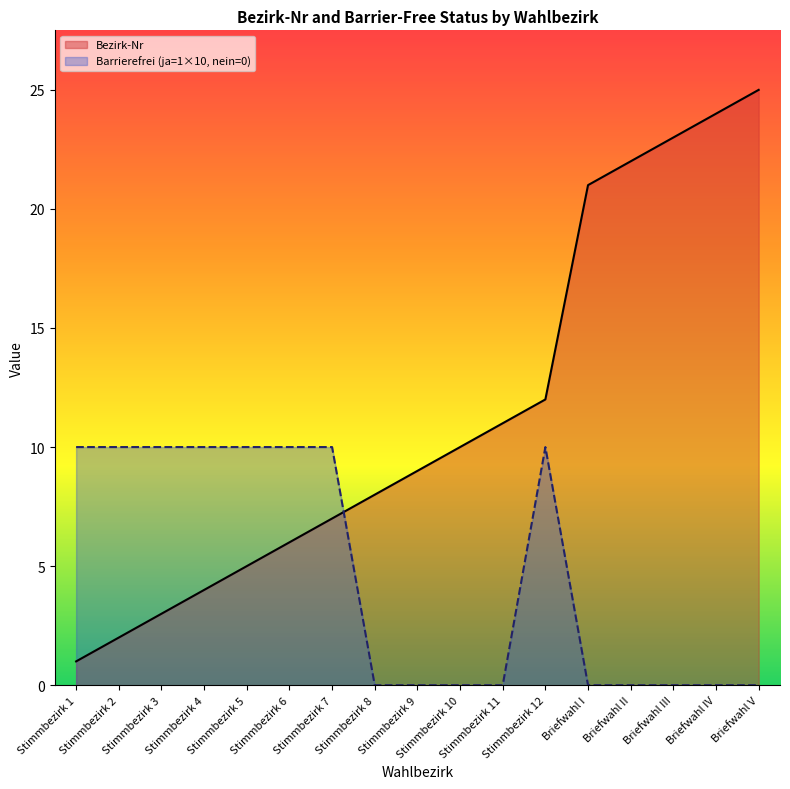

Does the chart have visible grid lines?

No